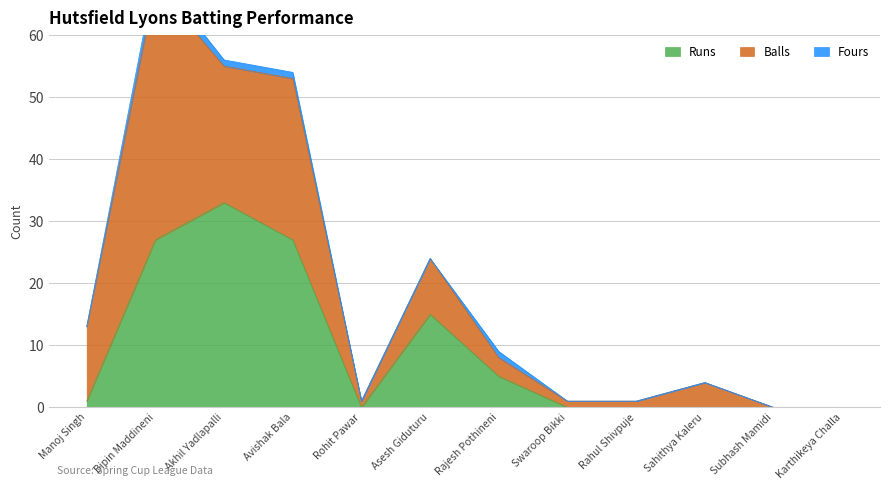

Reading right to left, extract all data points from this chart.

Runs: Karthikeya Challa=0	Subhash Mamidi=0	Sahithya Kaleru=0	Rahul Shivpuje=0	Swaroop Bikki=0	Rajesh Pothineni=5	Asesh Giduturu=15	Rohit Pawar=0	Avishak Bala=27	Akhil Yadlapalli=33	Bipin Maddineni=27	Manoj Singh=1
Balls: Karthikeya Challa=0	Subhash Mamidi=0	Sahithya Kaleru=4	Rahul Shivpuje=1	Swaroop Bikki=1	Rajesh Pothineni=3	Asesh Giduturu=9	Rohit Pawar=1	Avishak Bala=26	Akhil Yadlapalli=22	Bipin Maddineni=41	Manoj Singh=12
Fours: Karthikeya Challa=0	Subhash Mamidi=0	Sahithya Kaleru=0	Rahul Shivpuje=0	Swaroop Bikki=0	Rajesh Pothineni=1	Asesh Giduturu=0	Rohit Pawar=0	Avishak Bala=1	Akhil Yadlapalli=1	Bipin Maddineni=2	Manoj Singh=0